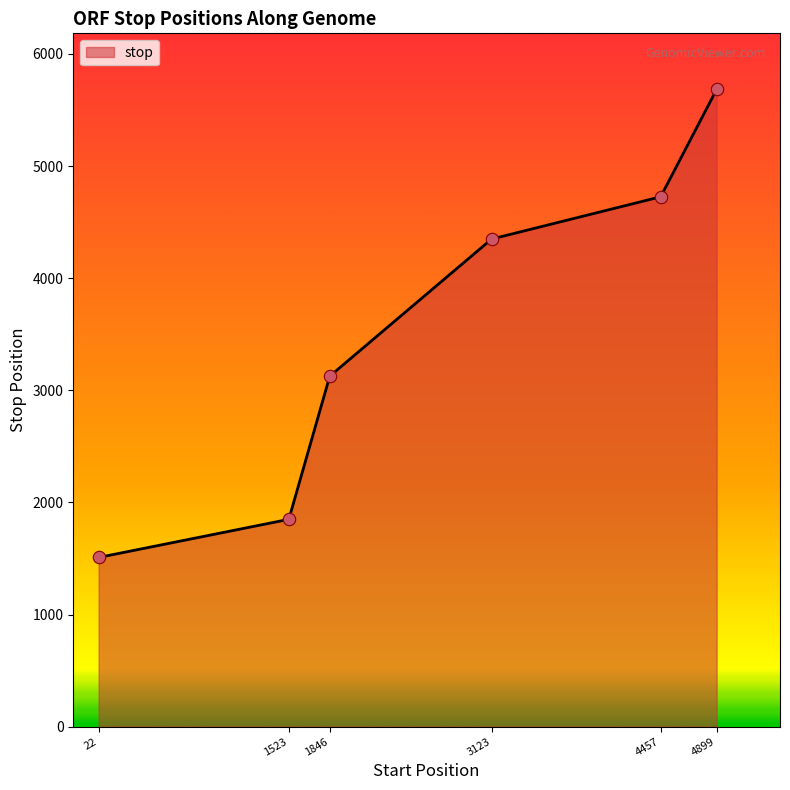

What is the change in value from 22 to 1523?

+340